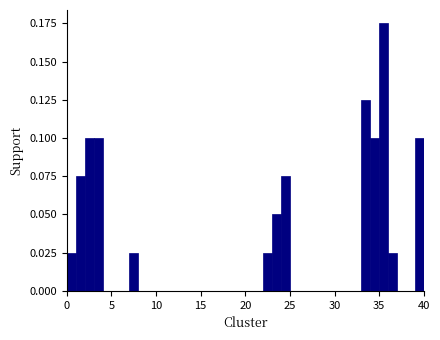

Read against the x-axis, roughly where is the centre of the tallest bar?

35.5